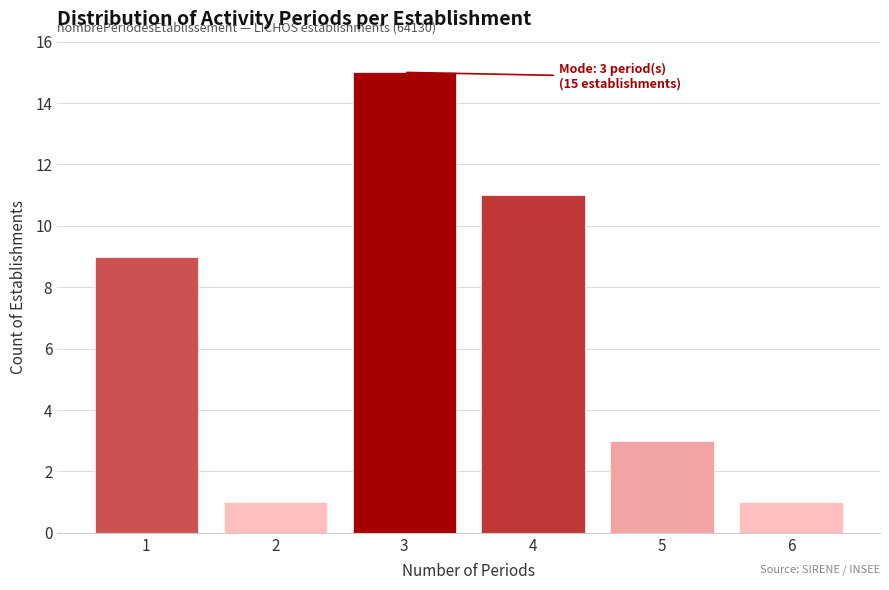

Which range on the x-axis has the tallest bar?

2.5 to 3.5